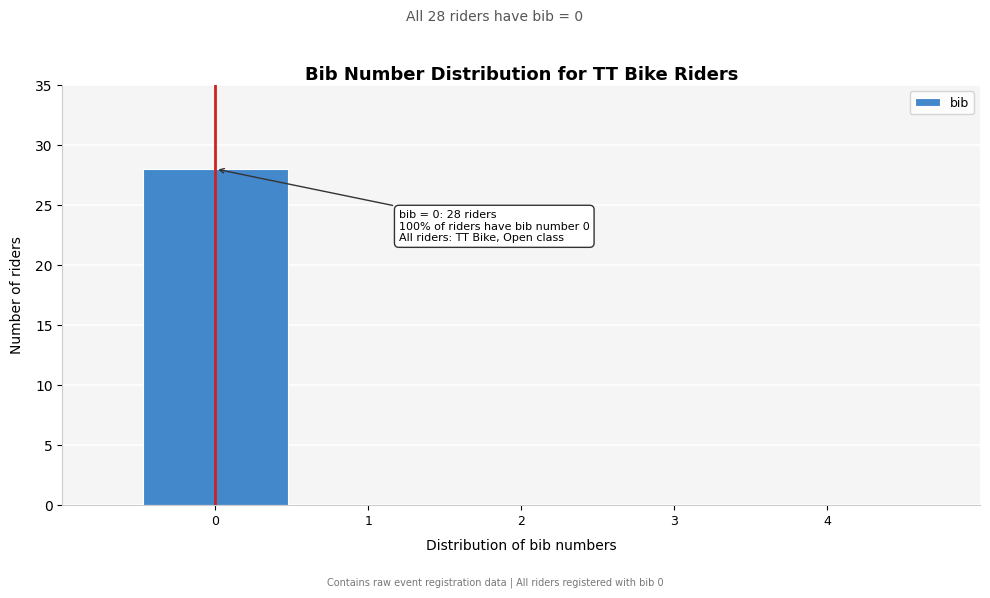

Which range on the x-axis has the tallest bar?

-0.5 to 0.5